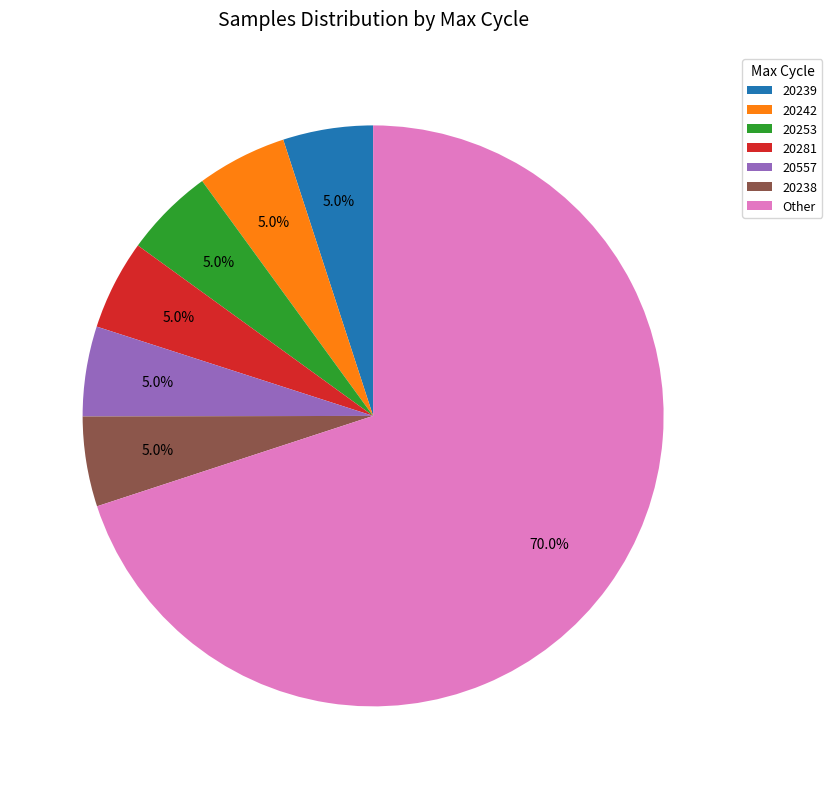

Combined, do 20281 and 20238 account for over 50%?

No